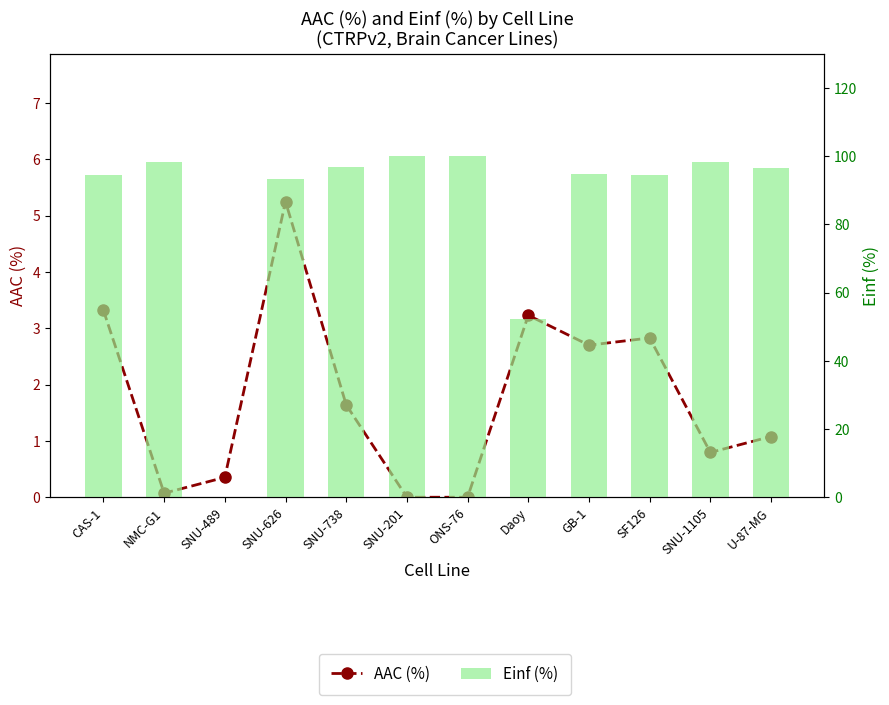

What is the label of the 7th bar from the left?

ONS-76